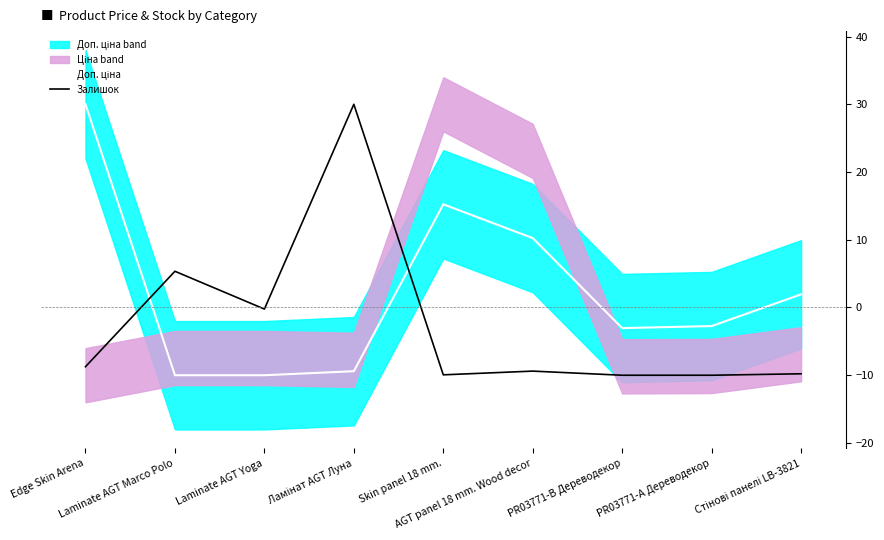

Is the value of Доп. ціна at Стінові панелі LB-3821 greater than the value of Залишок at PR03771-А Дереводекор?

Yes